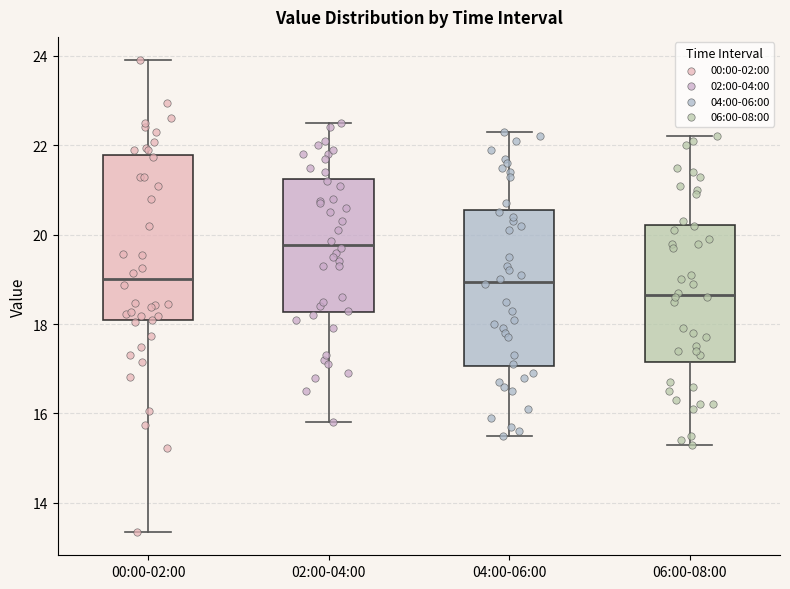

Reading left to right, read every box against the y-axis: the position of its median line, the range the box covers, and the ends of its whiskers. The values are not printed on the chart, so give them approximately, as read against the axis.

00:00-02:00: median 19.0, box 18.0 to 21.8, whiskers 13.4 to 24.0
02:00-04:00: median 19.8, box 18.2 to 21.2, whiskers 15.8 to 22.6
04:00-06:00: median 19.0, box 17.0 to 20.6, whiskers 15.6 to 22.4
06:00-08:00: median 18.6, box 17.2 to 20.2, whiskers 15.4 to 22.2